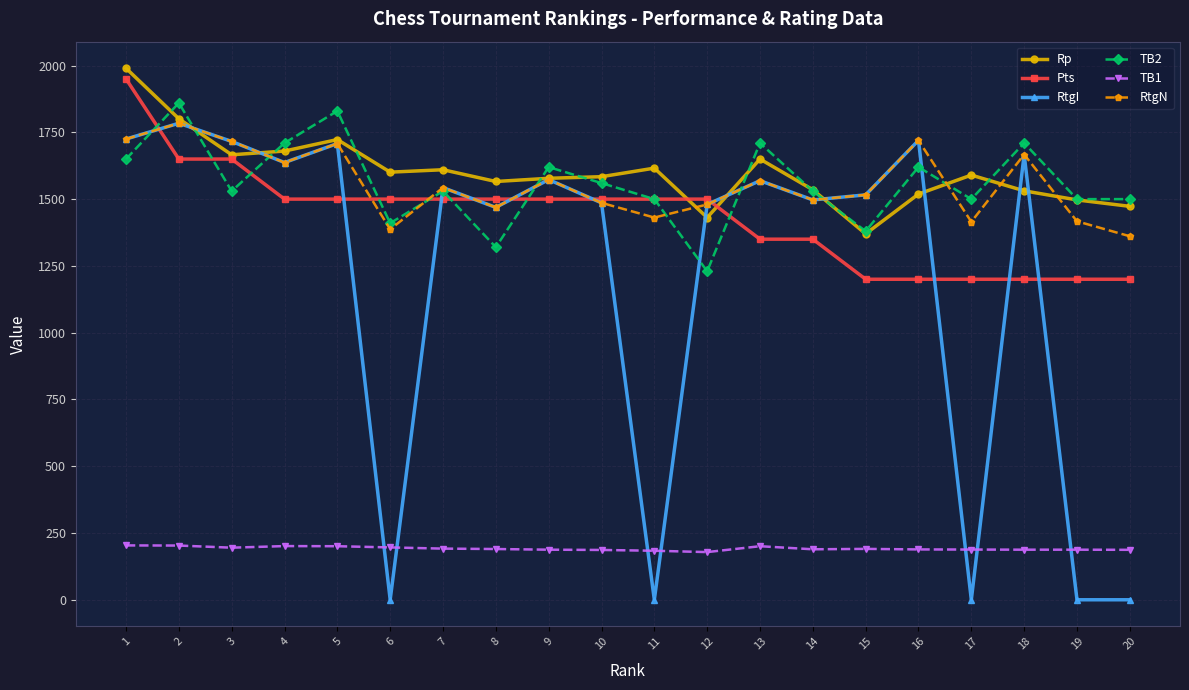

What is the difference between the highest and lowest values at 6?

1601.0